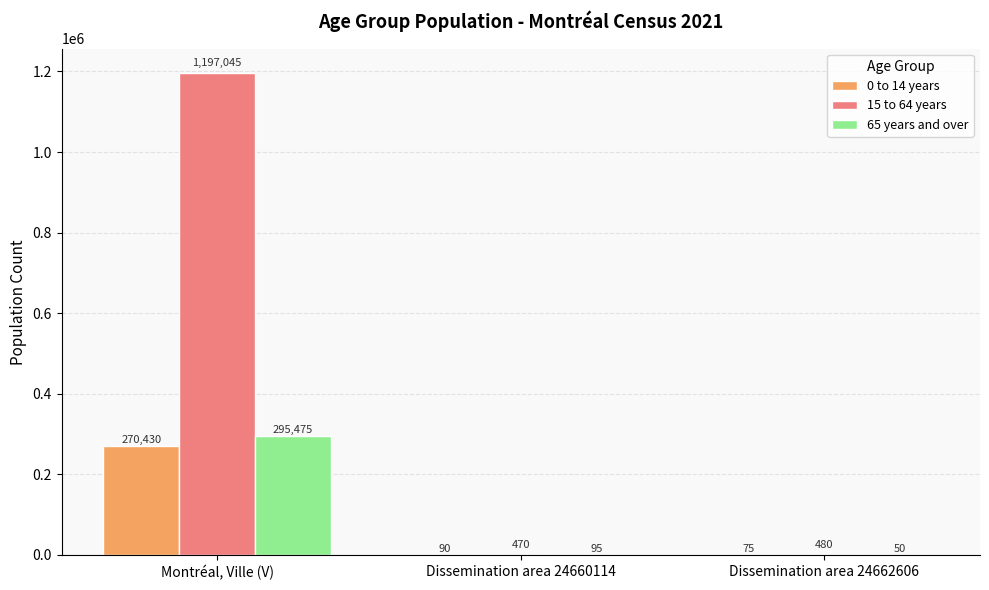

At which label is 65 years and over closest to 147762?

Dissemination area 24660114